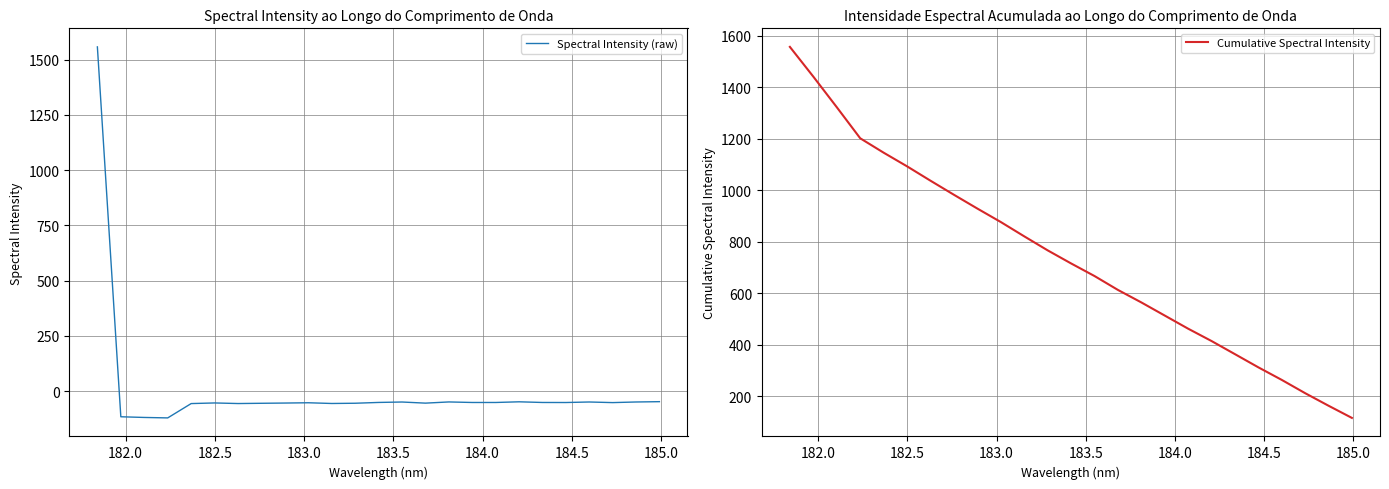

True or false: Cumulative Spectral Intensity and Spectral Intensity (raw) cross at least once.

False